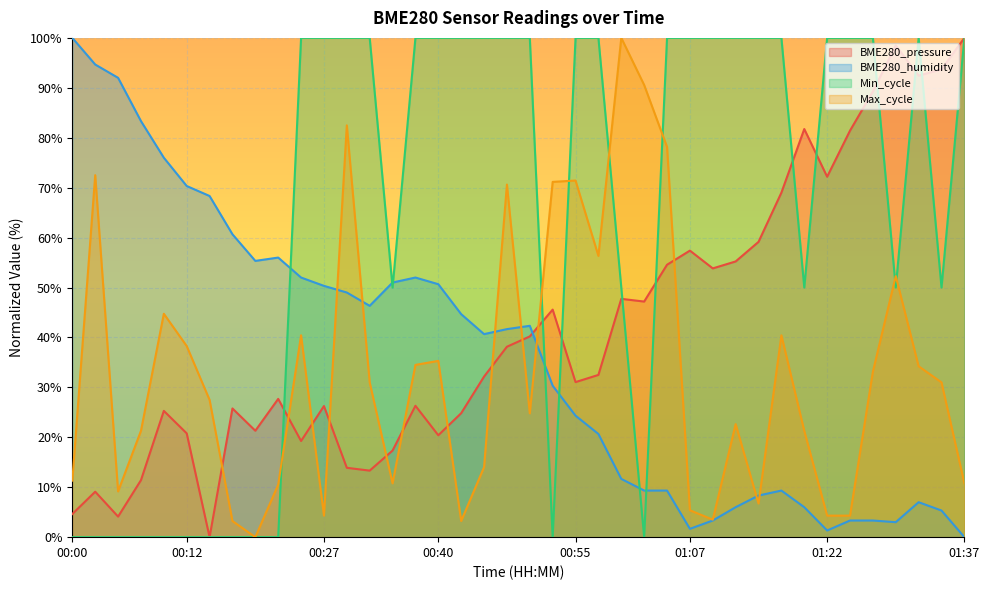

What is the difference between the maximum and second lowest values in the BME280_humidity series?

98.7